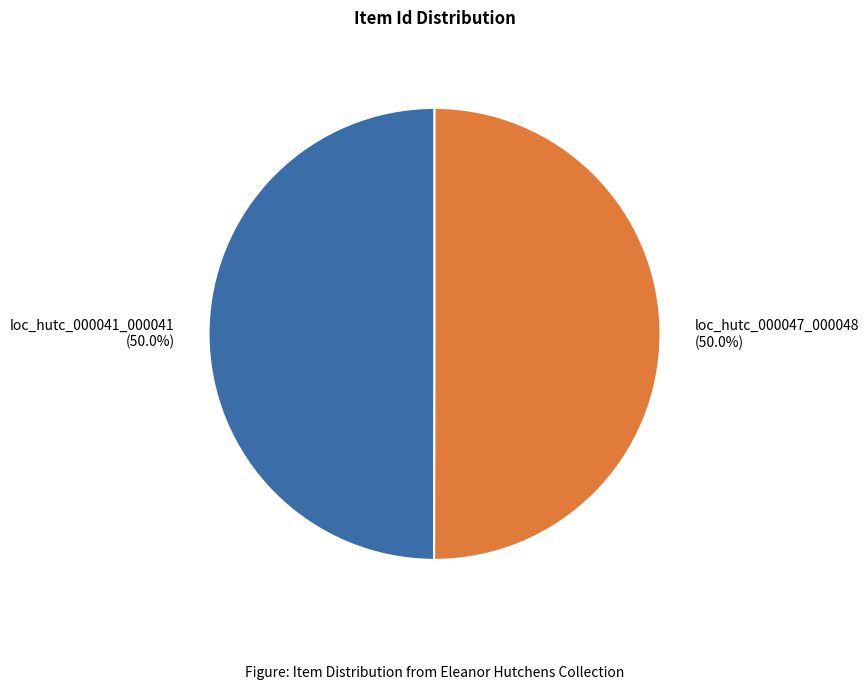

Approximately how many times larger is the value at loc_hutc_000041_000041 compared to loc_hutc_000047_000048?

1.0